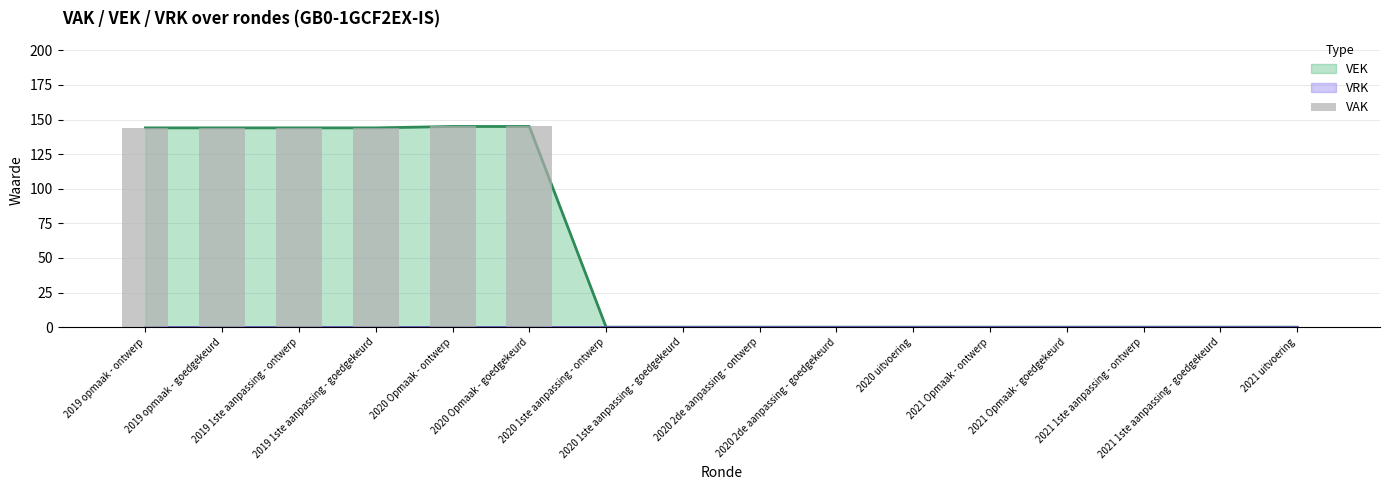

What is the approximate value at 2020 Opmaak - goedgekeurd, to the nearest 50?

150